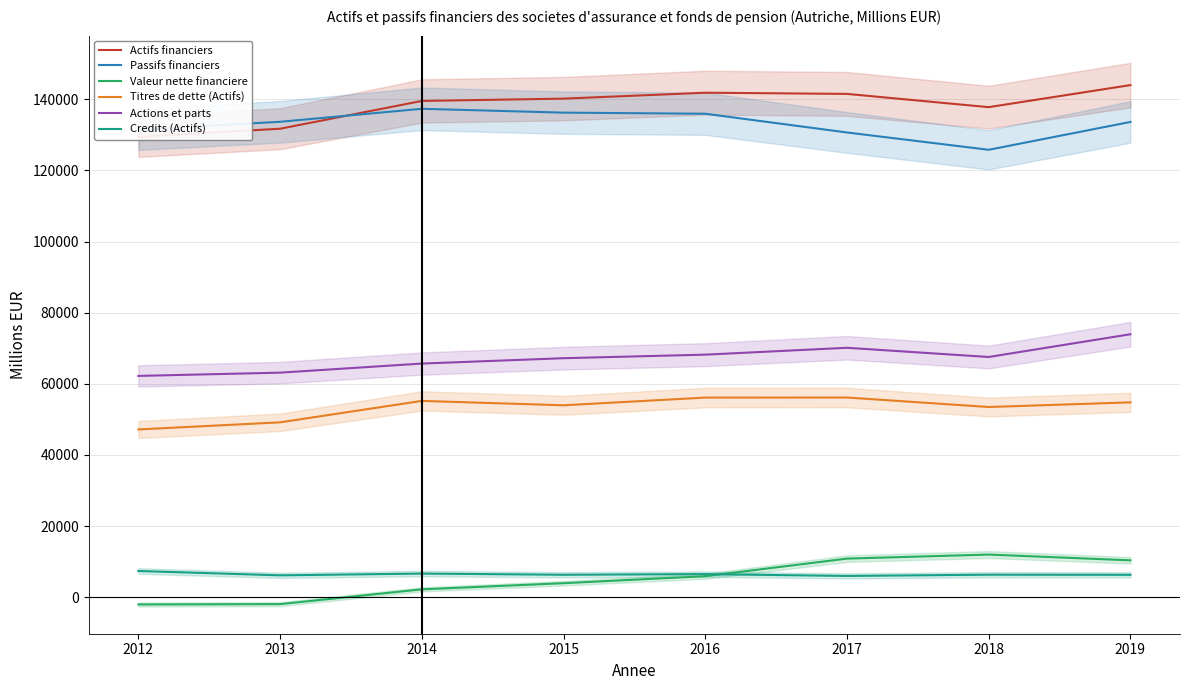

The value of Actions et parts at 2015 is 67191. True or false?

True